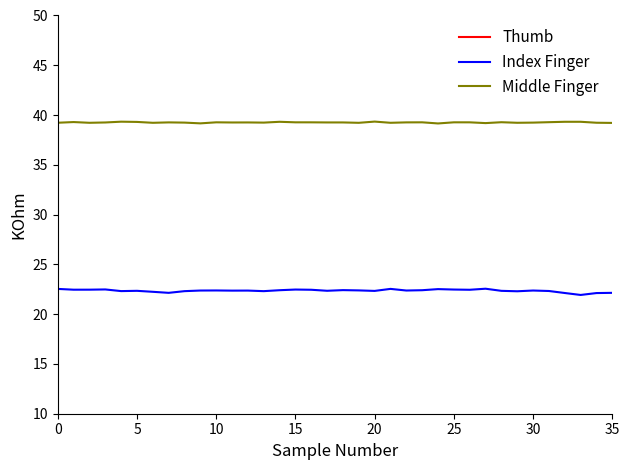

What is the highest value of the Index Finger series?

22.6